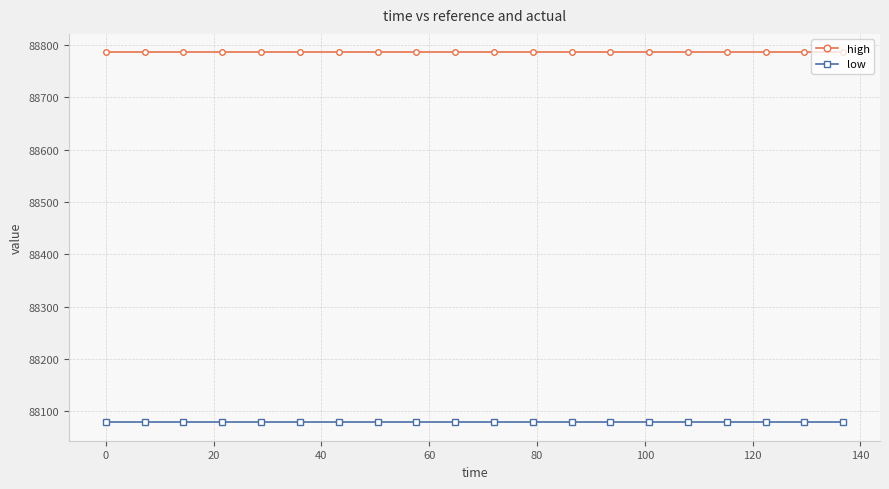

What is the value of the low point at the 11th from the left?

88078.8